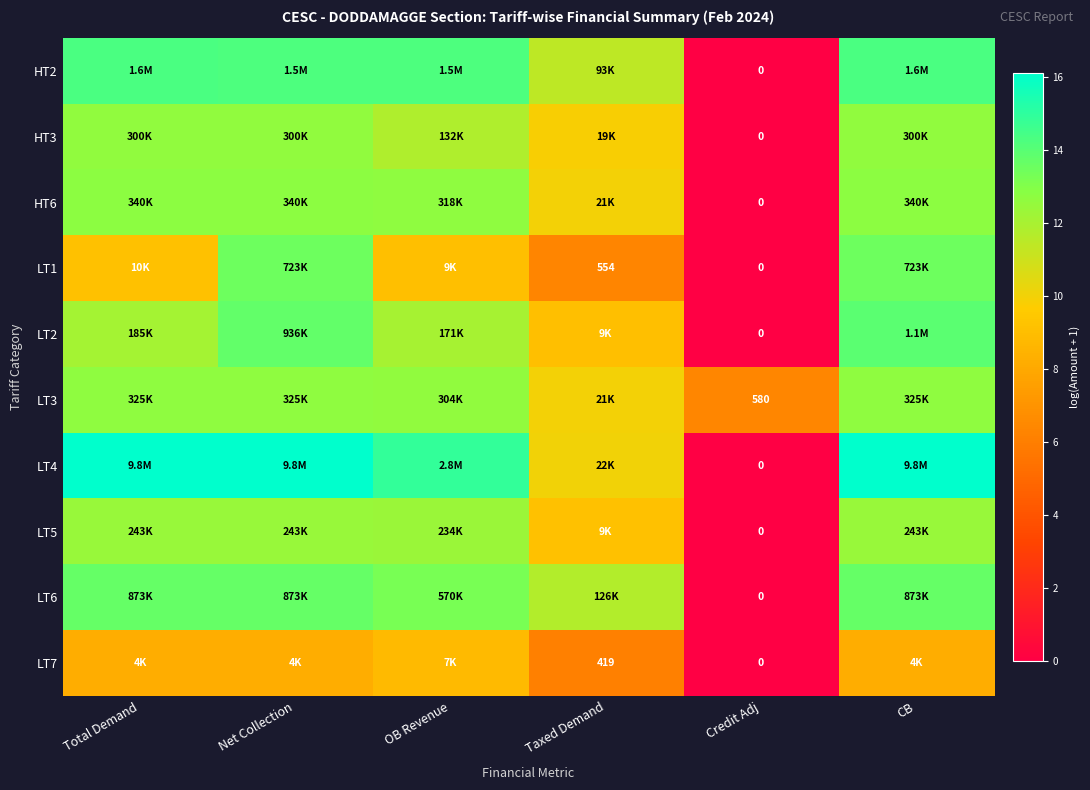

What is the difference between the maximum and minimum values in the LT4 series?

16.1